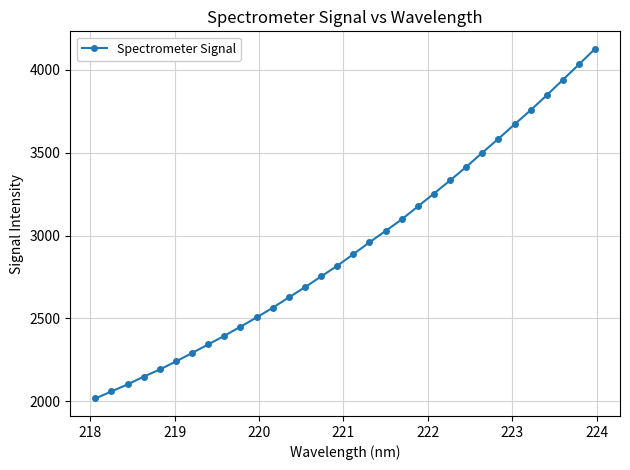

True or false: the data has more than 0 interior local peaks.

False